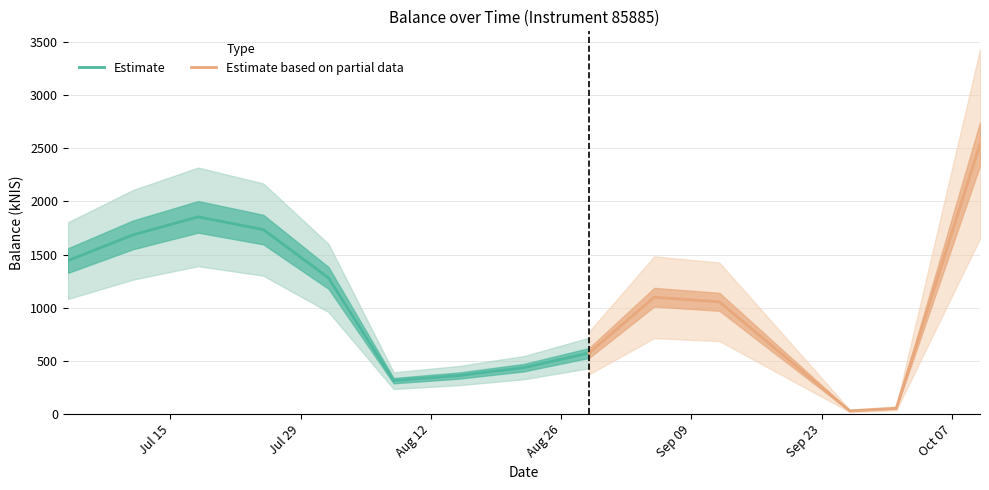

Where is the data nearest to the value 1284?

2024-08-01